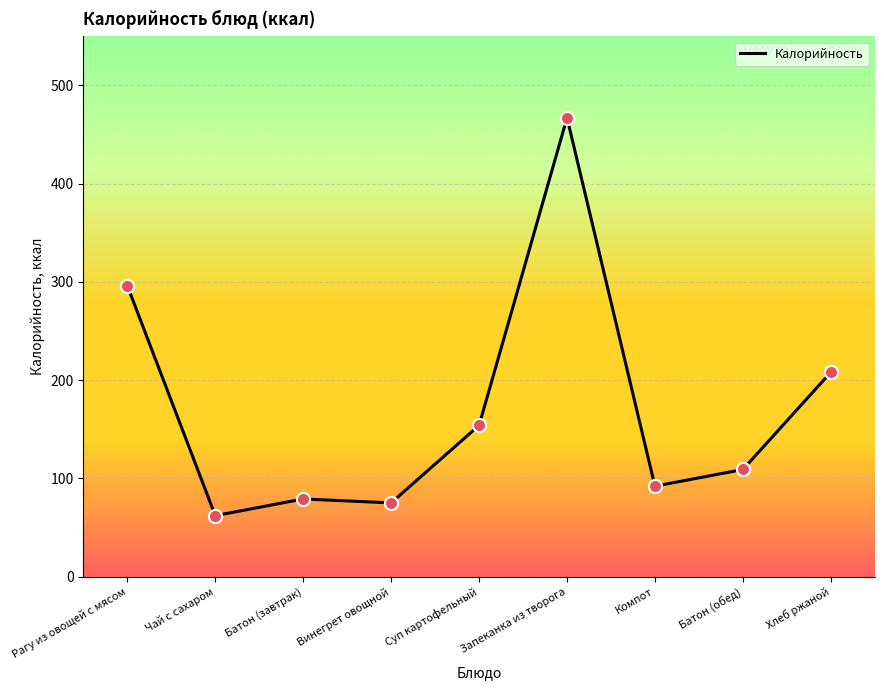

What is the change in value from Чай с сахаром to Батон (завтрак)?

+17